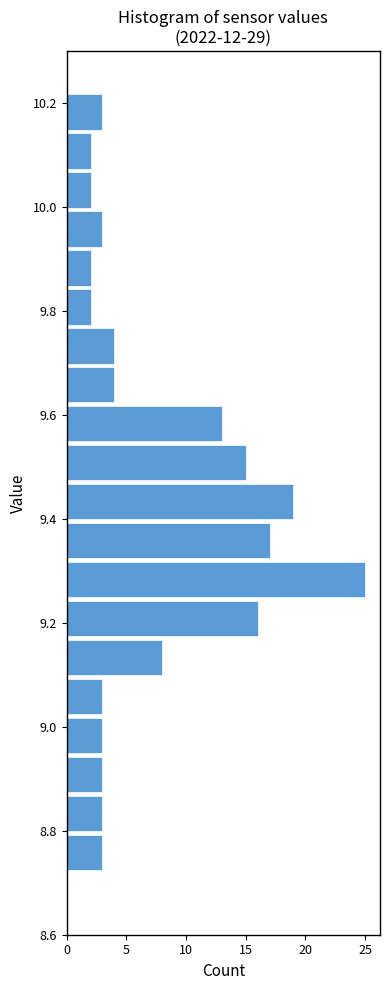

Read against the y-axis, roughly where is the centre of the longest bar?

9.28